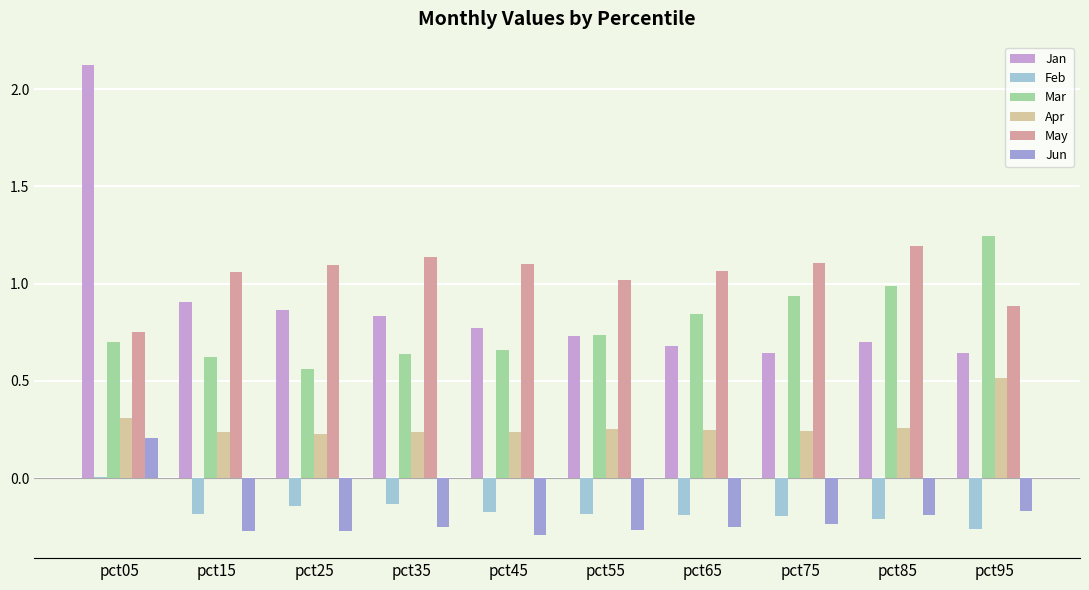

What is the average value of the May series?

1.0